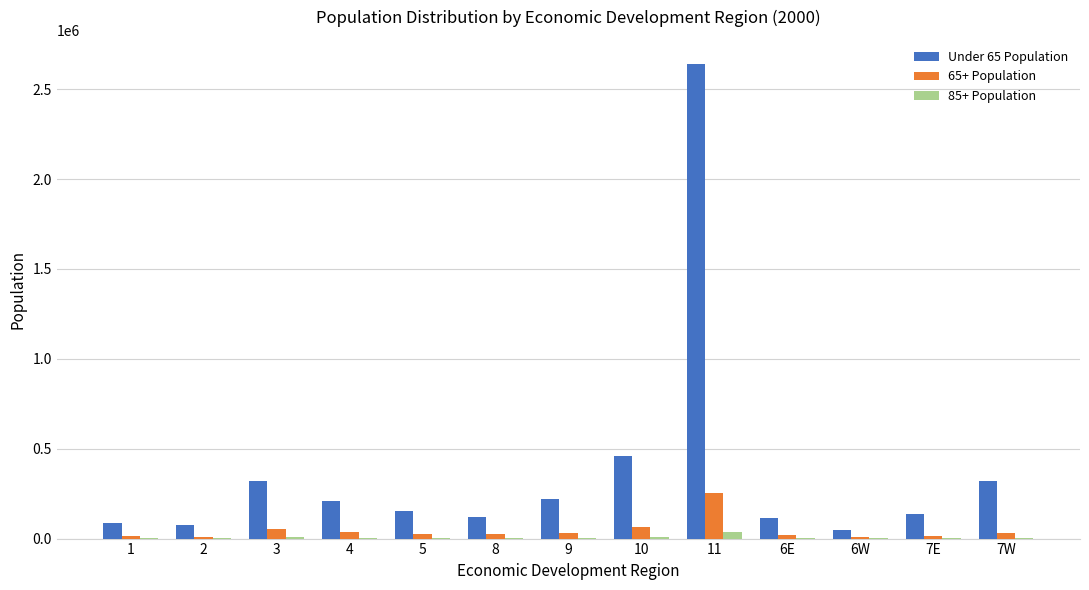

What is the greatest value displayed?

2642056